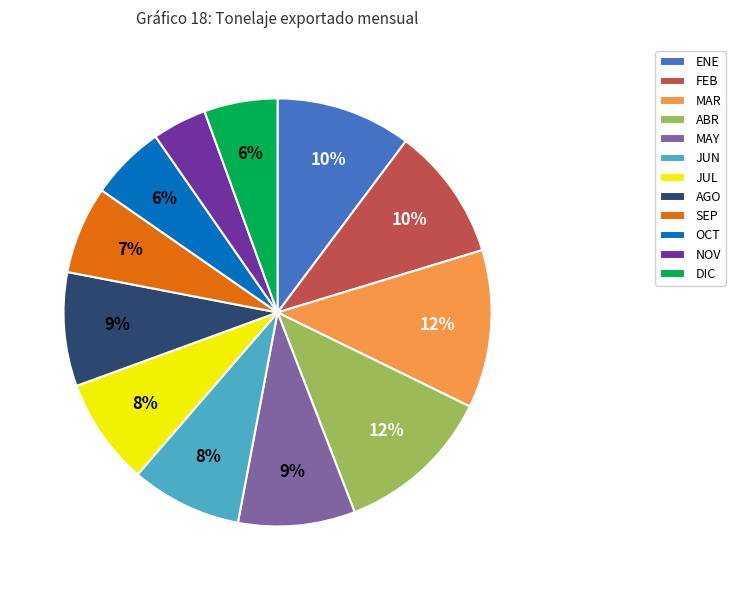

Between ABR and SEP, which is larger?

ABR